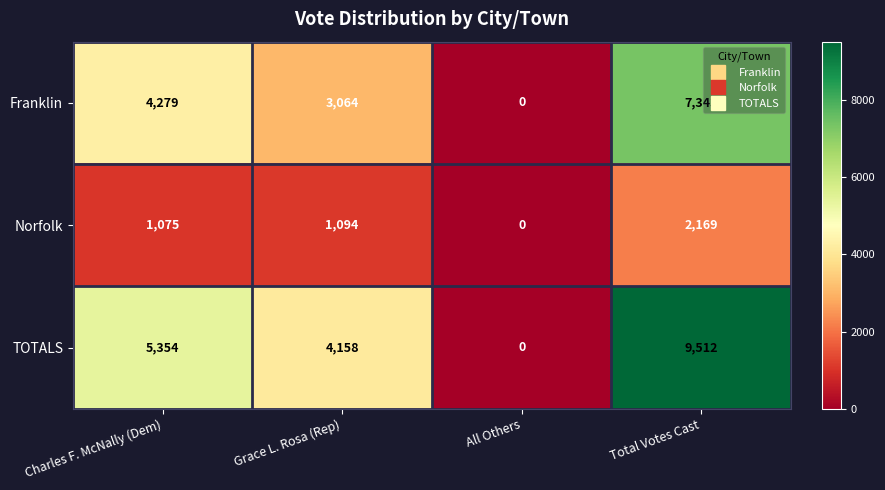

Count the TOTALS values in the range 4158 to 9512.

3